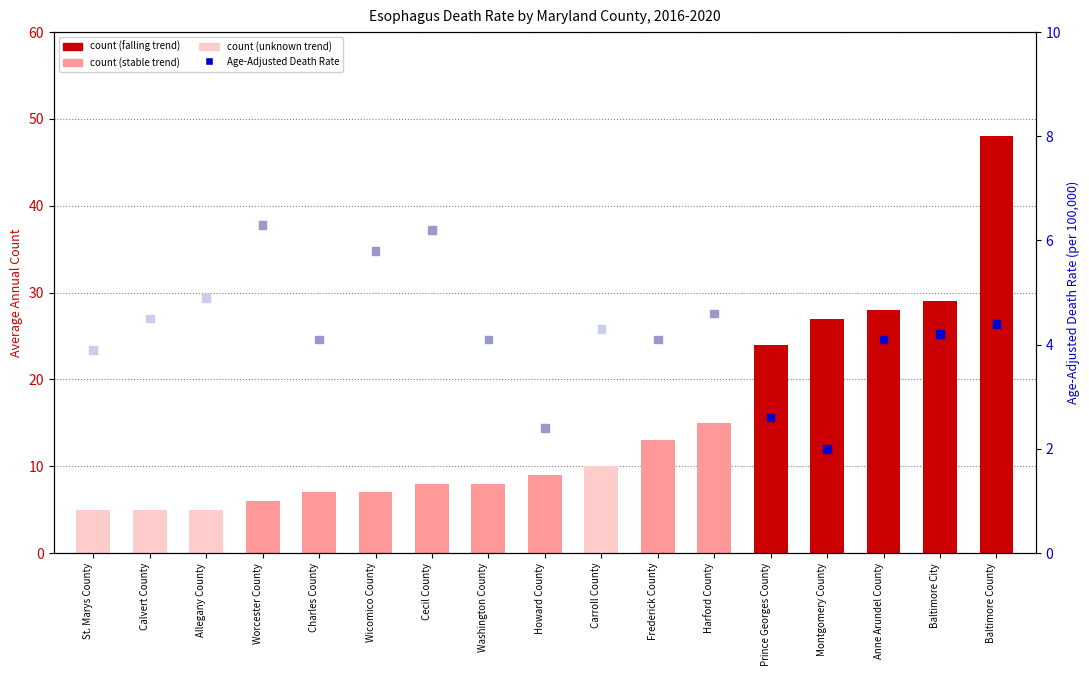

Which series contains the highest Y value?

count